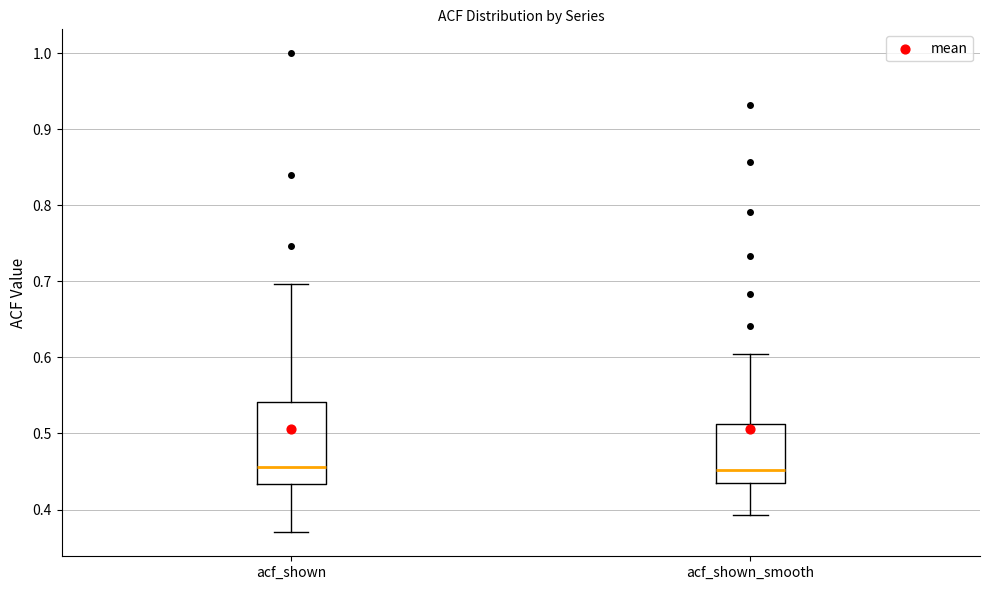

Comparing the boxes themselves (not the whiskers), which one is the tallest?

acf_shown